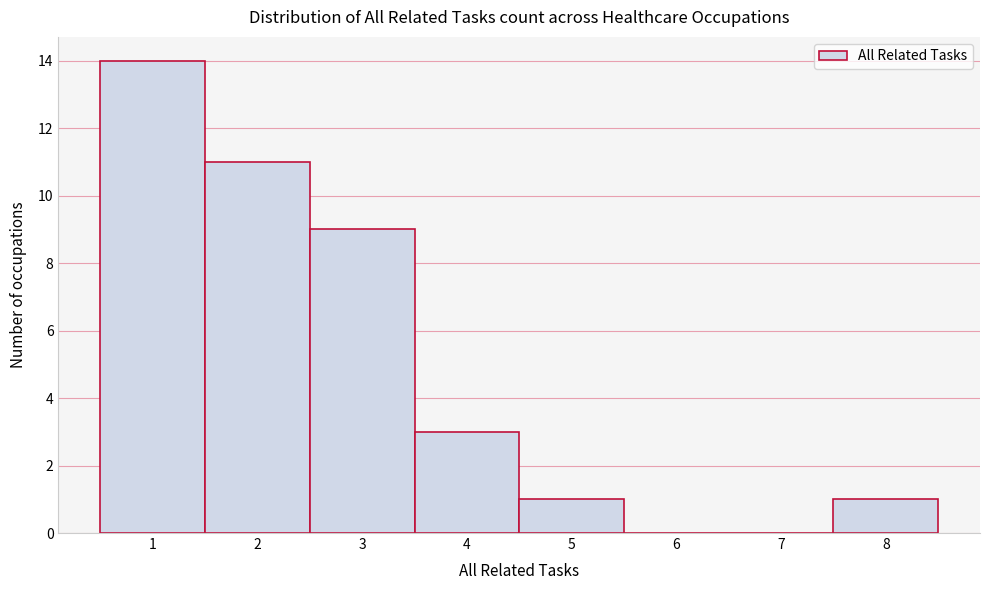

How tall is the bar that spans 7.5 to 8.5 on the x-axis? The values are not printed on the chart, so give them approximately, as read against the axis.

1